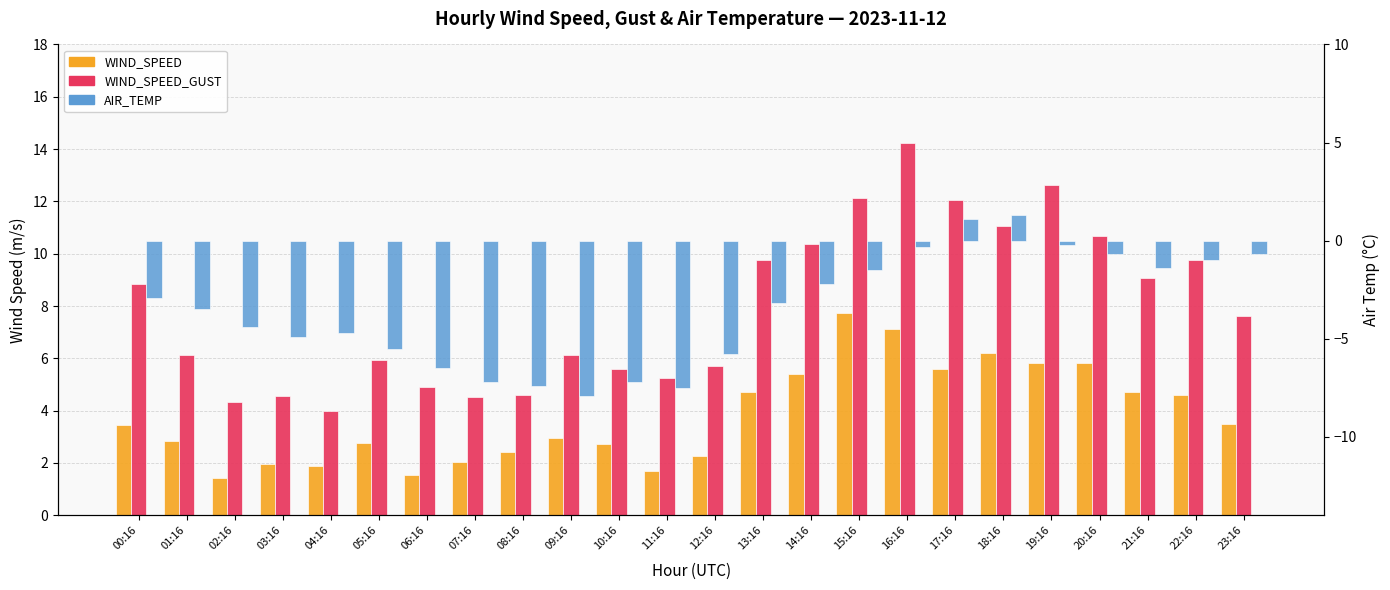

How many bars are there in total?

72